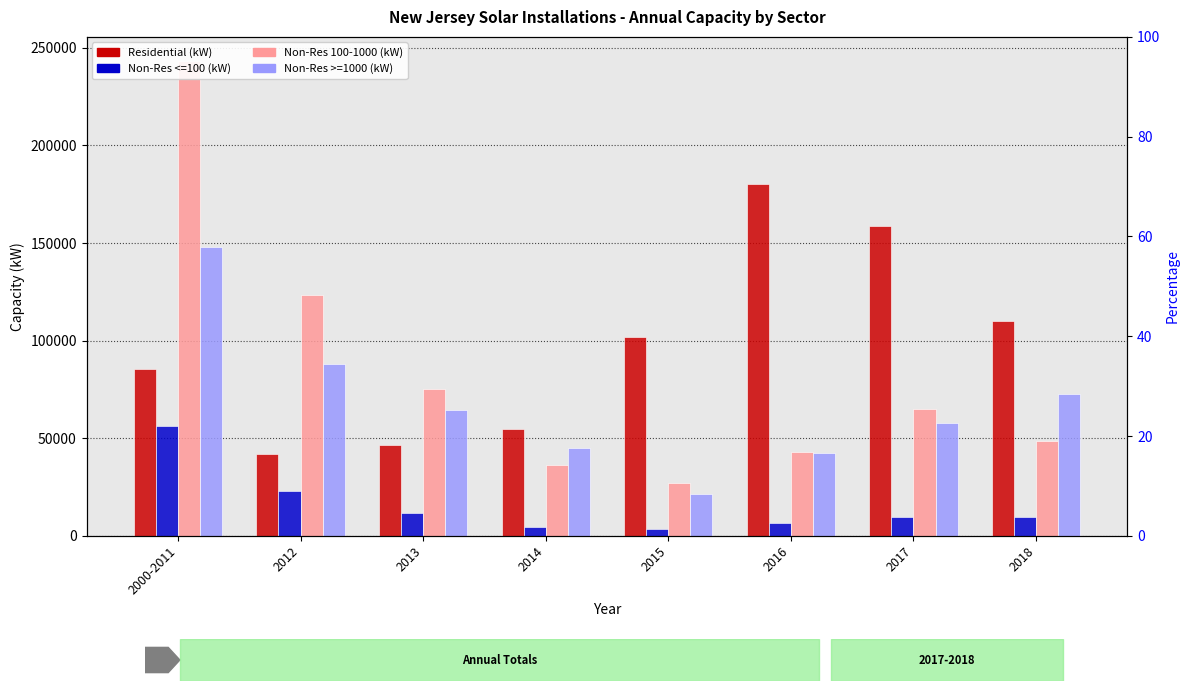

At which label is Residential (kW) closest to 111121?

2018